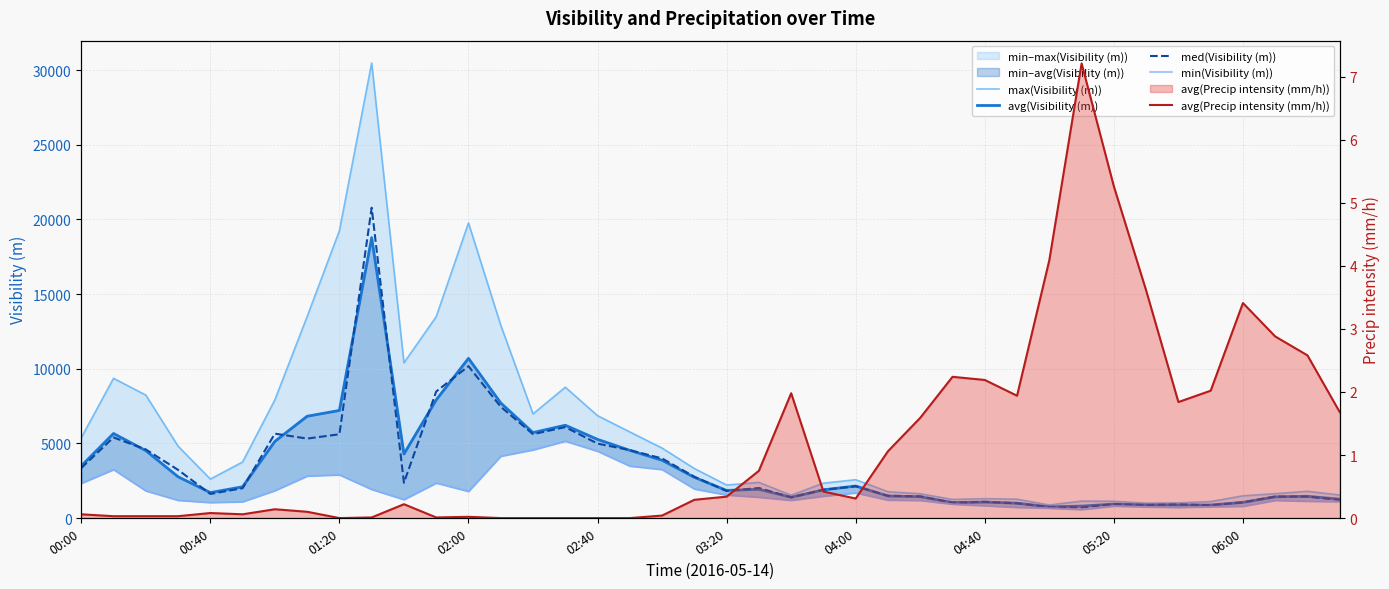

What are all the series names shown in the legend?

max(Visibility (m)), avg(Visibility (m)), med(Visibility (m)), min(Visibility (m)), avg(Precip intensity (mm/h))